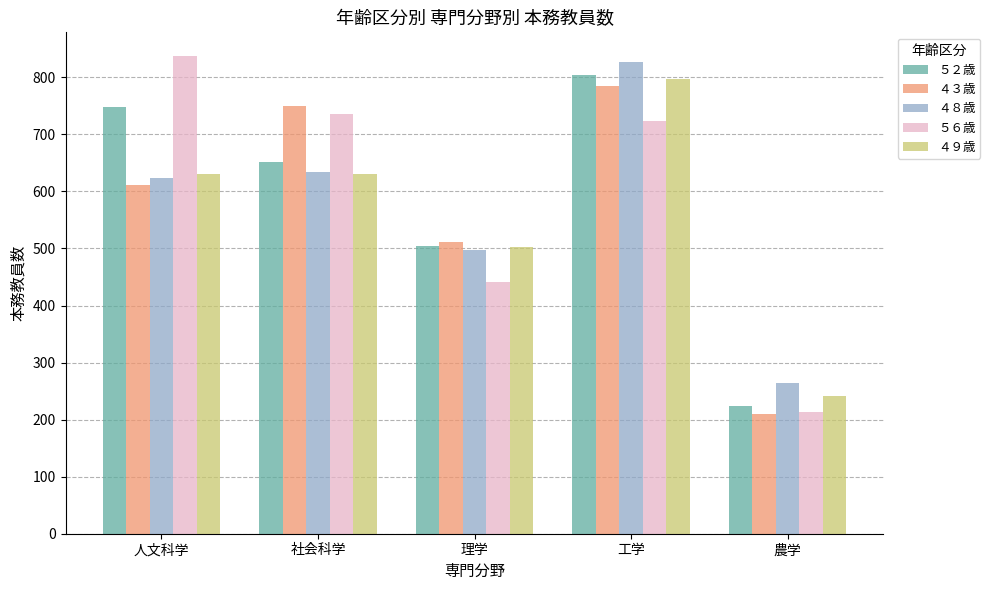

Rank the categories by ５２歳 value from highest to lowest.

工学, 人文科学, 社会科学, 理学, 農学